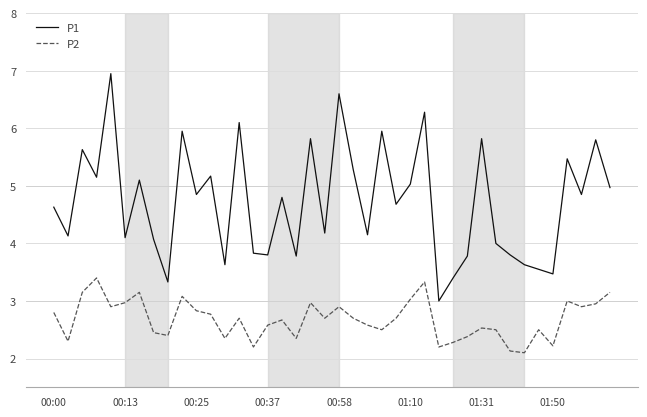

What is the smallest value displayed?

2.1